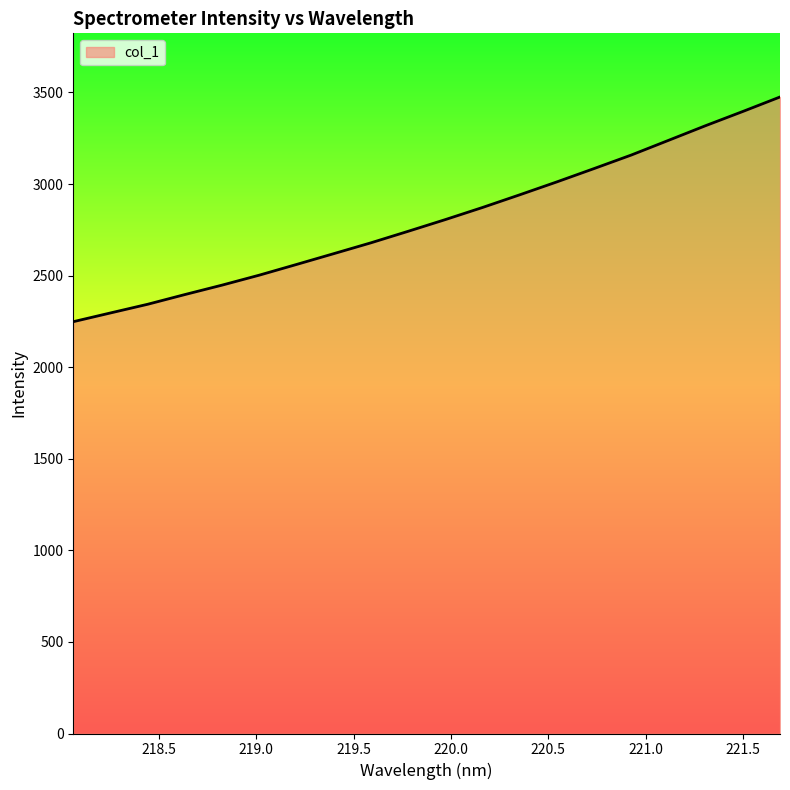

What is the maximum value shown in the chart?

3475.4